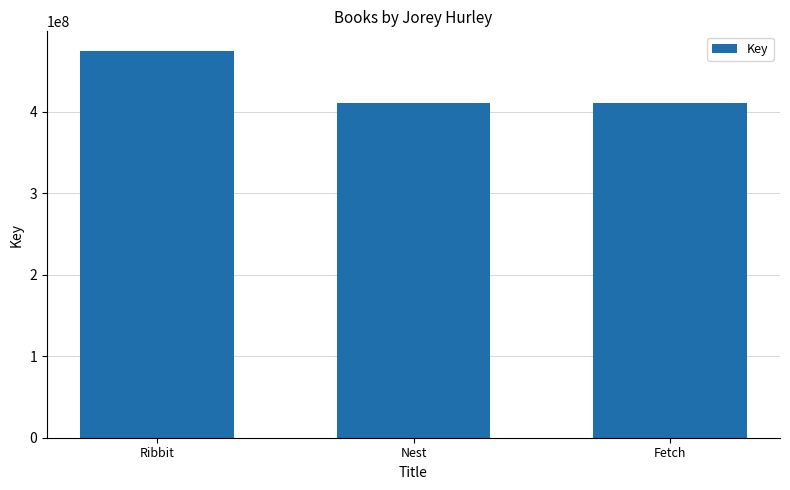

What is the average value?

431958205